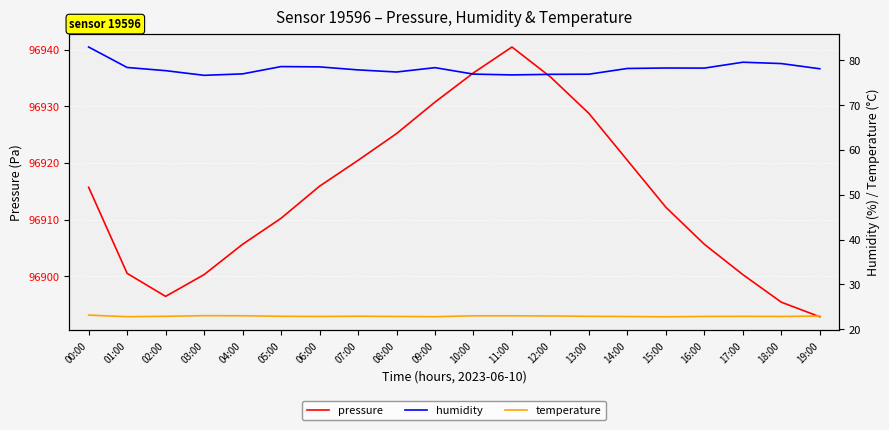

Reading left to right, what are all the values shown in this chart?

pressure: 00:00=96915.7	01:00=96900.5	02:00=96896.4	03:00=96900.3	04:00=96905.6	05:00=96910.2	06:00=96915.9	07:00=96920.4	08:00=96925.2	09:00=96930.7	10:00=96935.9	11:00=96940.4	12:00=96935.2	13:00=96928.7	14:00=96920.4	15:00=96912.2	16:00=96905.6	17:00=96900.3	18:00=96895.4	19:00=96892.8
humidity: 00:00=82.9	01:00=78.4	02:00=77.7	03:00=76.6	04:00=76.9	05:00=78.6	06:00=78.5	07:00=77.8	08:00=77.4	09:00=78.3	10:00=76.9	11:00=76.7	12:00=76.8	13:00=76.9	14:00=78.2	15:00=78.2	16:00=78.2	17:00=79.5	18:00=79.2	19:00=78.1
temperature: 00:00=23.2	01:00=22.8	02:00=22.9	03:00=23.1	04:00=23.0	05:00=22.9	06:00=22.9	07:00=22.9	08:00=22.9	09:00=22.8	10:00=23.0	11:00=23.0	12:00=23.0	13:00=22.9	14:00=22.9	15:00=22.8	16:00=22.9	17:00=22.9	18:00=22.9	19:00=23.0